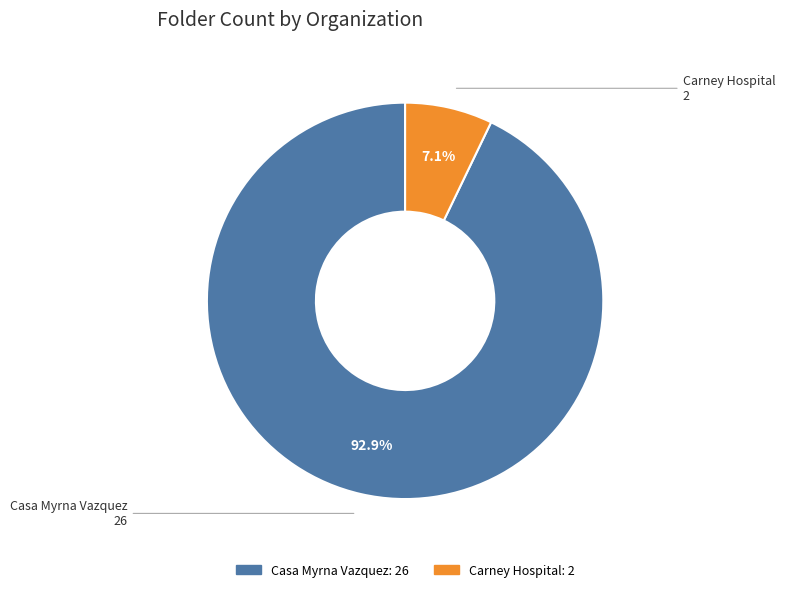

To the nearest percent, what percentage of the pie is Carney Hospital?

7%